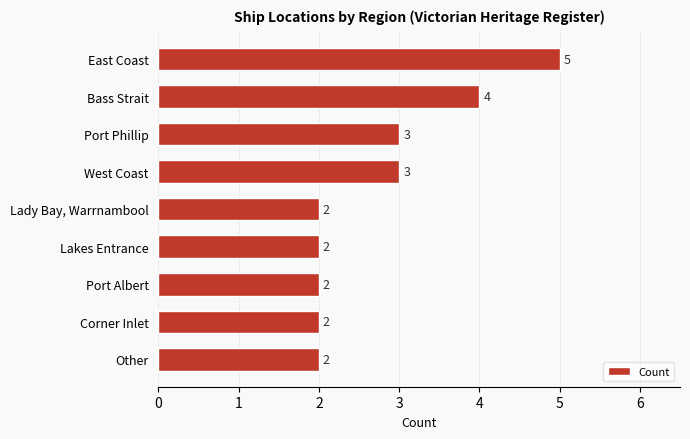

What position from the bottom is Corner Inlet?

2